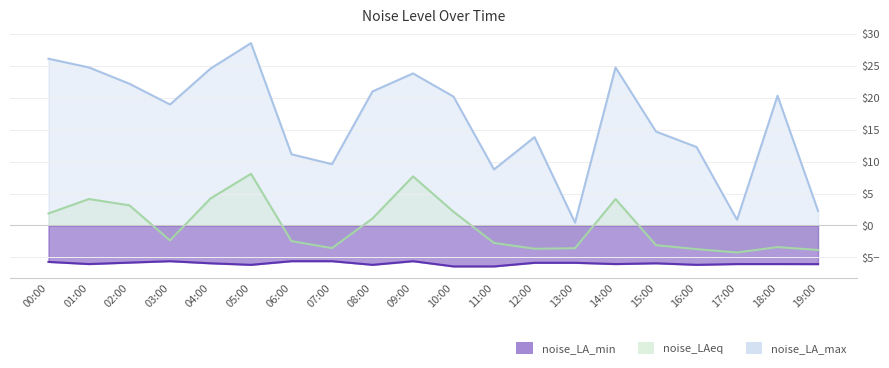

Reading left to right, what are all the values shown in this chart?

noise_LA_max: 00:00=26.2	01:00=24.8	02:00=22.2	03:00=19.0	04:00=24.6	05:00=28.6	06:00=11.2	07:00=9.6	08:00=21.0	09:00=23.8	10:00=20.2	11:00=8.8	12:00=13.9	13:00=0.4	14:00=24.8	15:00=14.7	16:00=12.3	17:00=0.9	18:00=20.3	19:00=2.3
noise_LAeq: 00:00=1.9	01:00=4.1	02:00=3.2	03:00=-2.4	04:00=4.2	05:00=8.1	06:00=-2.5	07:00=-3.6	08:00=1.1	09:00=7.7	10:00=2.2	11:00=-2.7	12:00=-3.7	13:00=-3.6	14:00=4.1	15:00=-3.1	16:00=-3.7	17:00=-4.2	18:00=-3.4	19:00=-3.8
noise_LA_min: 00:00=-5.7	01:00=-6.1	02:00=-5.8	03:00=-5.6	04:00=-5.9	05:00=-6.2	06:00=-5.6	07:00=-5.6	08:00=-6.2	09:00=-5.6	10:00=-6.4	11:00=-6.4	12:00=-5.9	13:00=-5.9	14:00=-6.1	15:00=-5.9	16:00=-6.2	17:00=-6.1	18:00=-6.1	19:00=-6.1